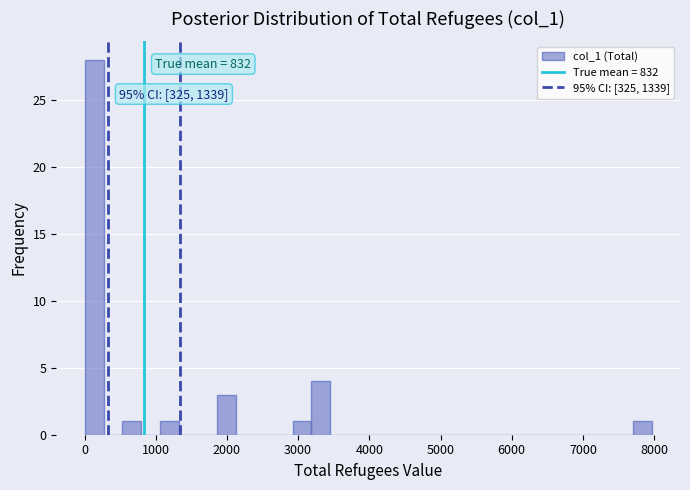

Around what value on the x-axis is the tallest bar? Give the approximate position of its centre, as read against the axis.

100